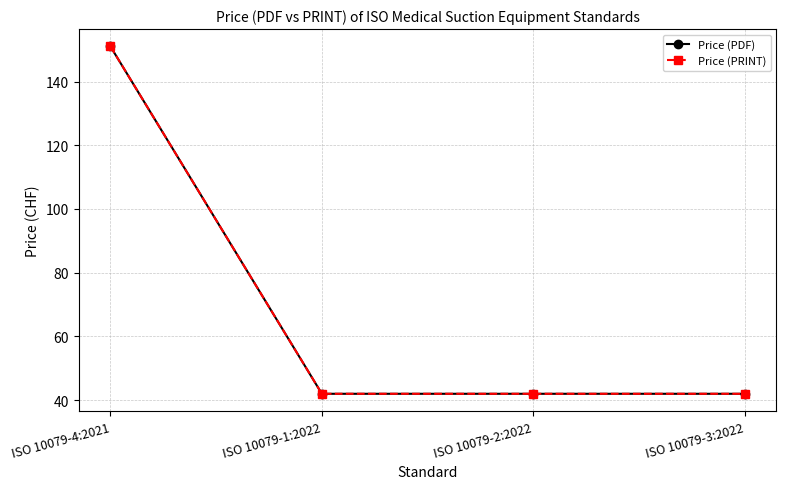

Does the chart have visible grid lines?

Yes